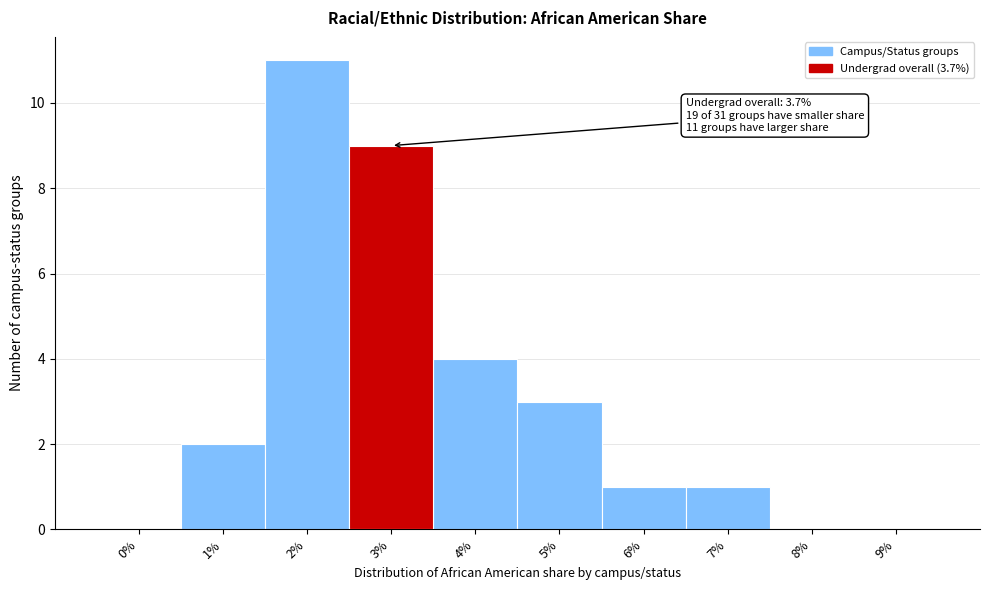

Reading right to left, what are all the values shown in this chart?

9%=0	8%=0	7%=1	6%=1	5%=3	4%=4	3%=9	2%=11	1%=2	0%=0